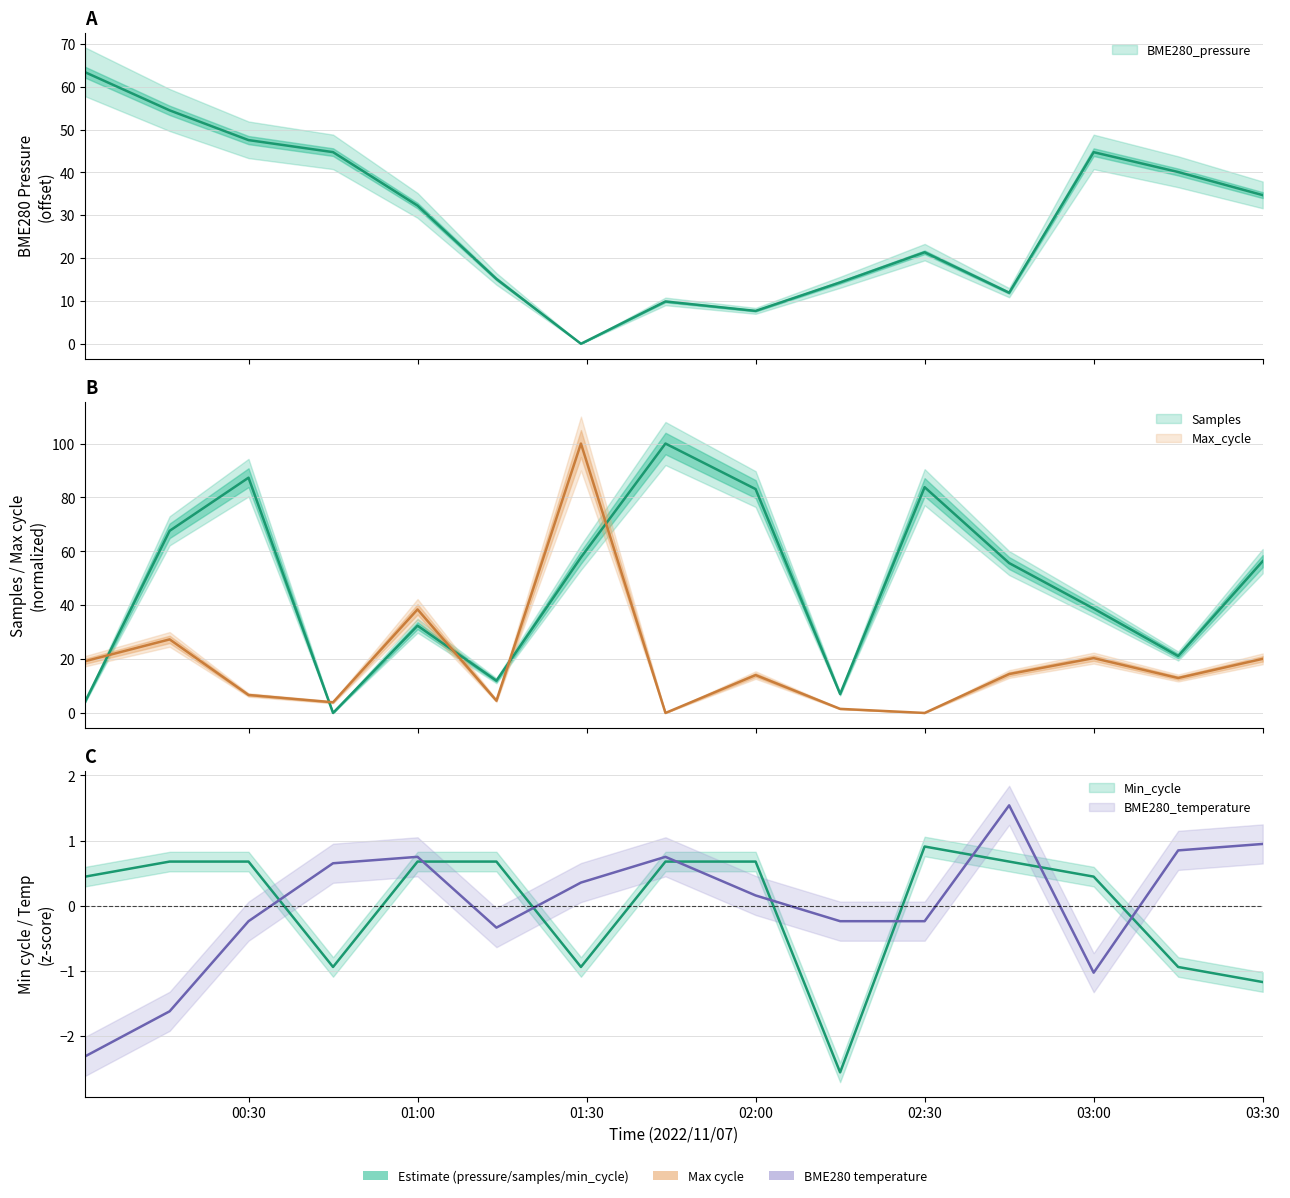

How many values in the Samples series exceed 55?

8